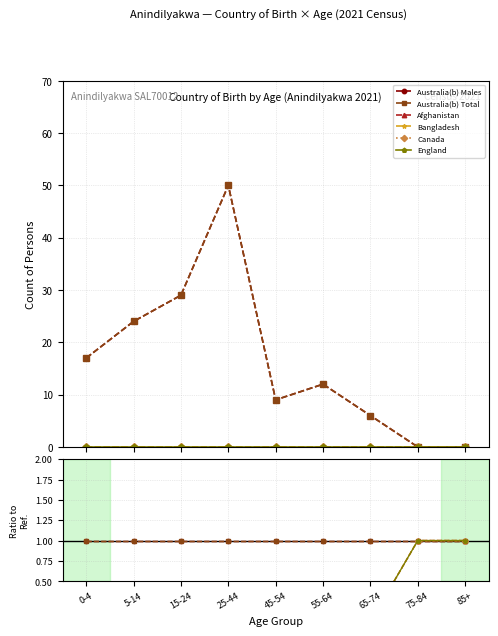

At 45-54, list the series in order from smallest to largest.

Afghanistan, Bangladesh, Canada, England, Australia(b) Males, Australia(b) Total